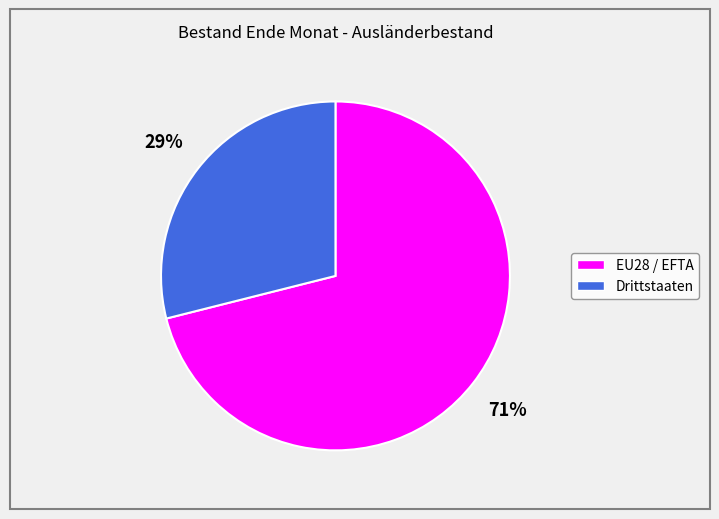

Which category has the biggest portion of the pie?

EU28 / EFTA